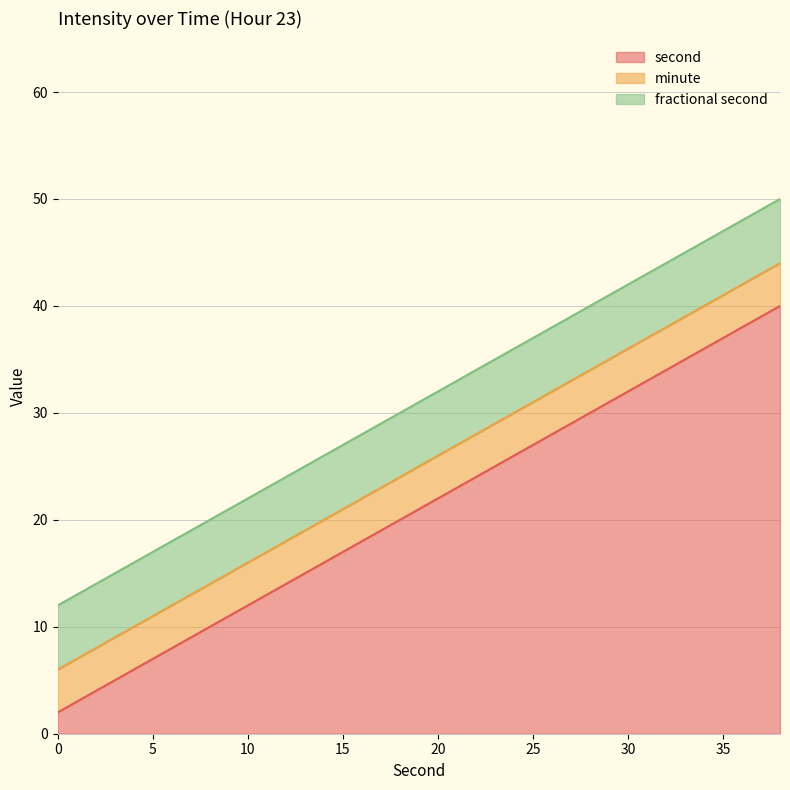

Is it true that second equals 44 at 30?

False